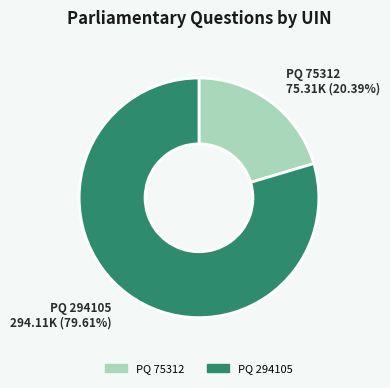

Rank the categories by value from lowest to highest.

PQ 75312, PQ 294105